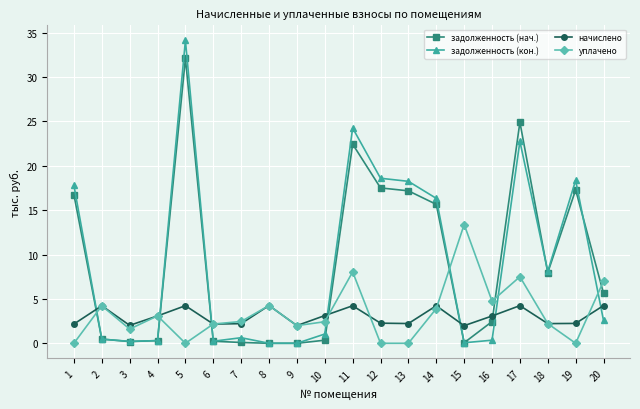

What is the difference between the highest and lowest values at 4?

2.8